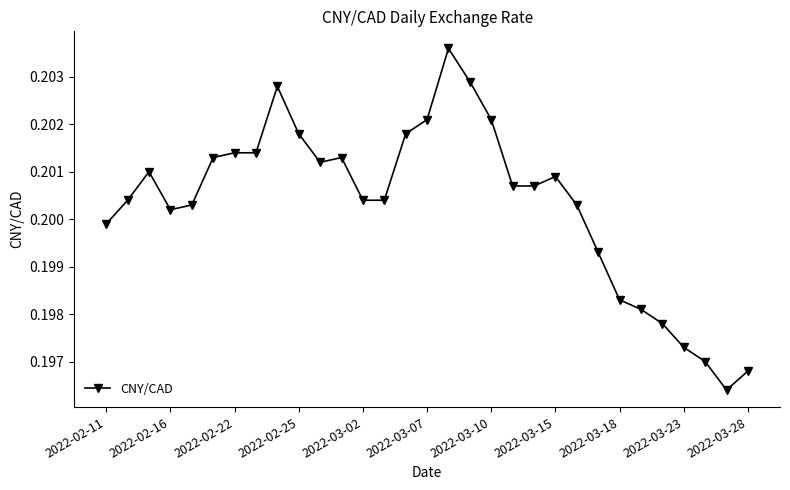

Count the values in the range 0 to 1.

31